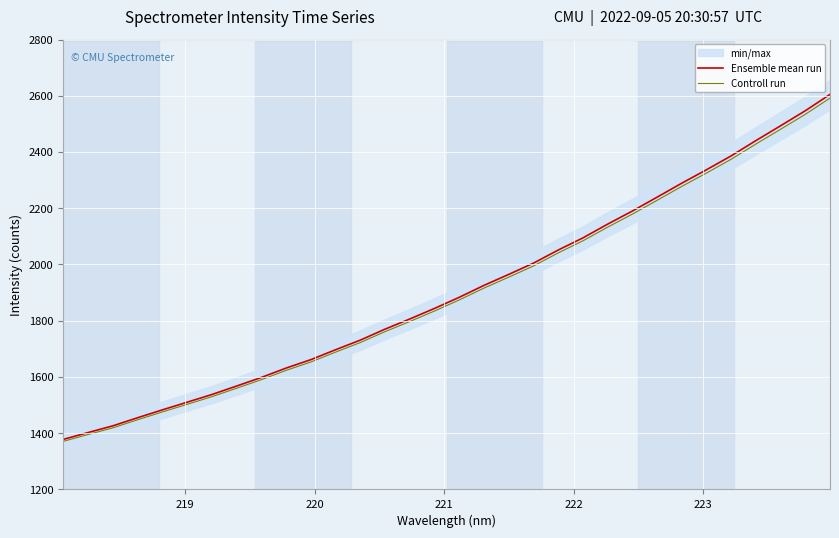

How many values in the Ensemble mean run series exceed 1883?

16